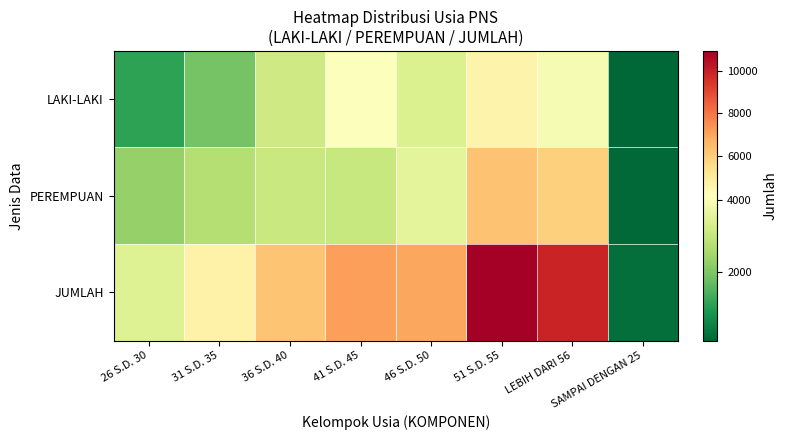

At which category is the sum across all series the highest?

51 S.D. 55